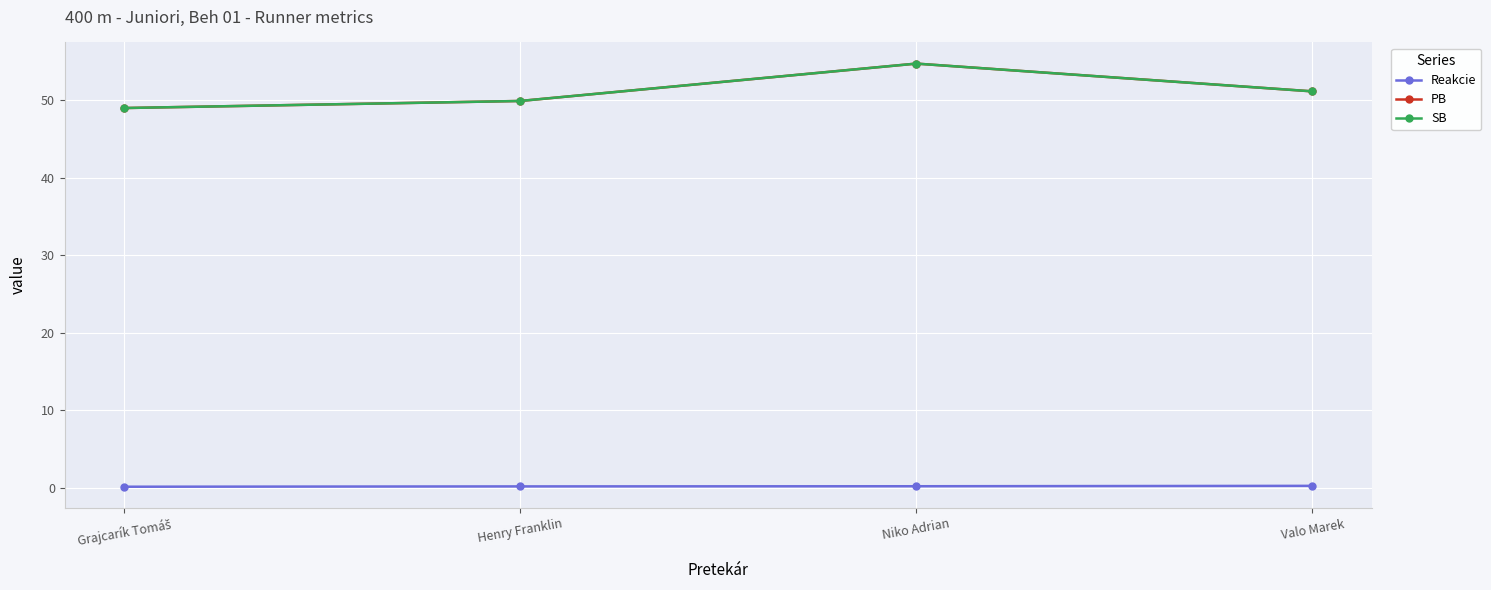

How many Reakcie values are between 0 and 1?

4